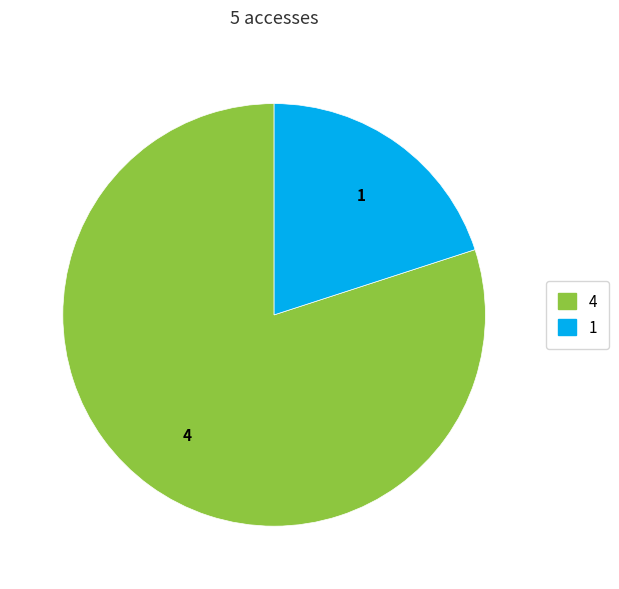

Does any single category account for the majority?

Yes